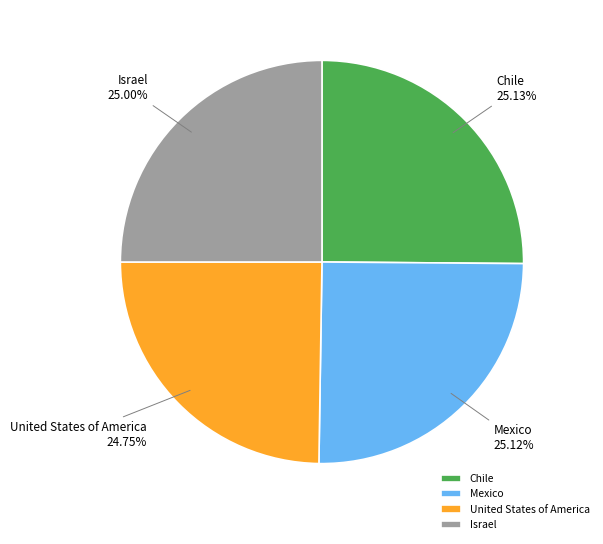

Is there any slice that represents more than half of the pie?

No